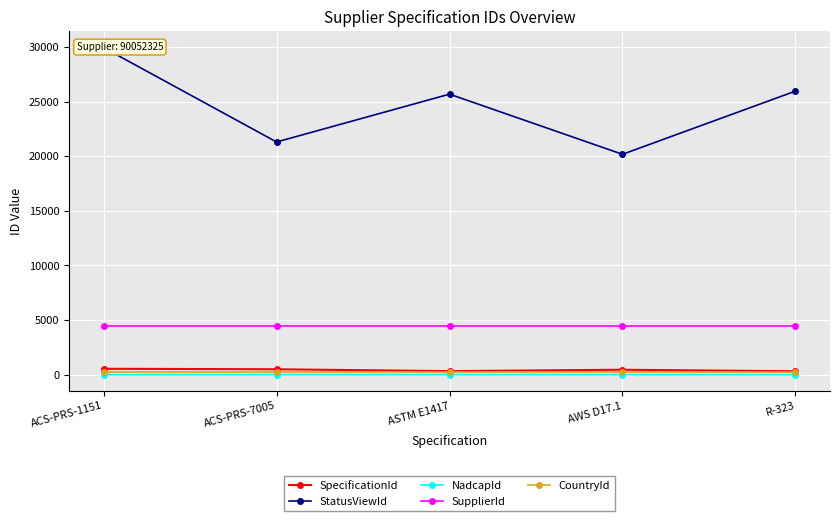

What position from the left is ACS-PRS-7005?

2